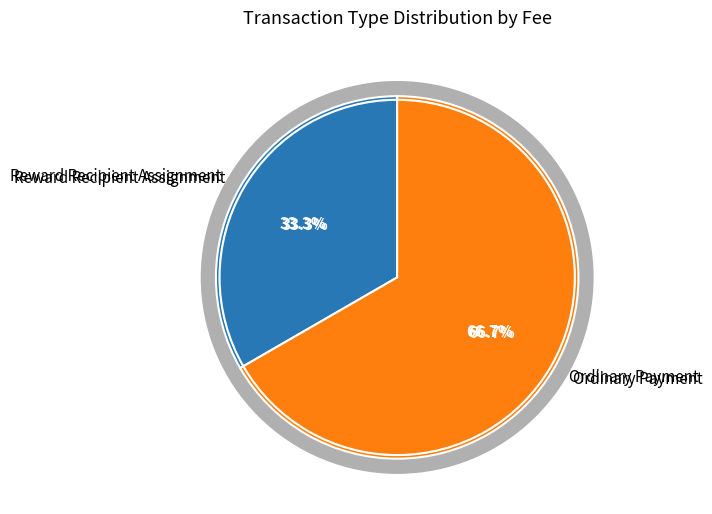

Is there a majority slice in this chart?

Yes